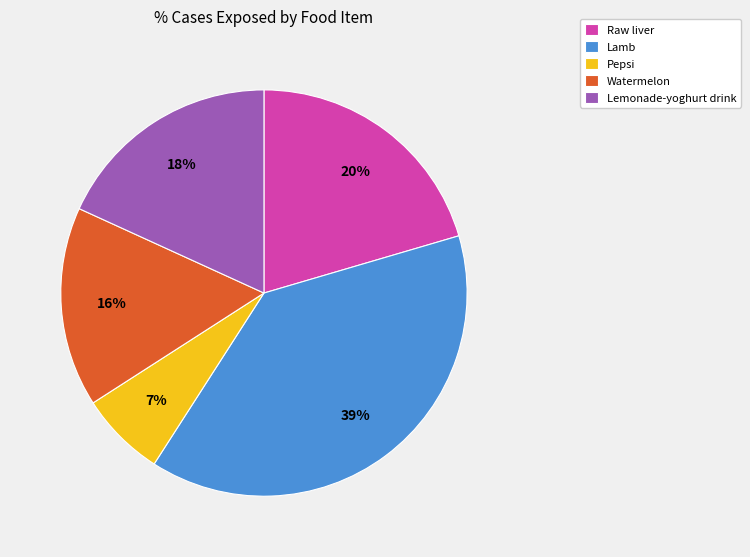

Combined, do Watermelon and Pepsi account for over 50%?

No